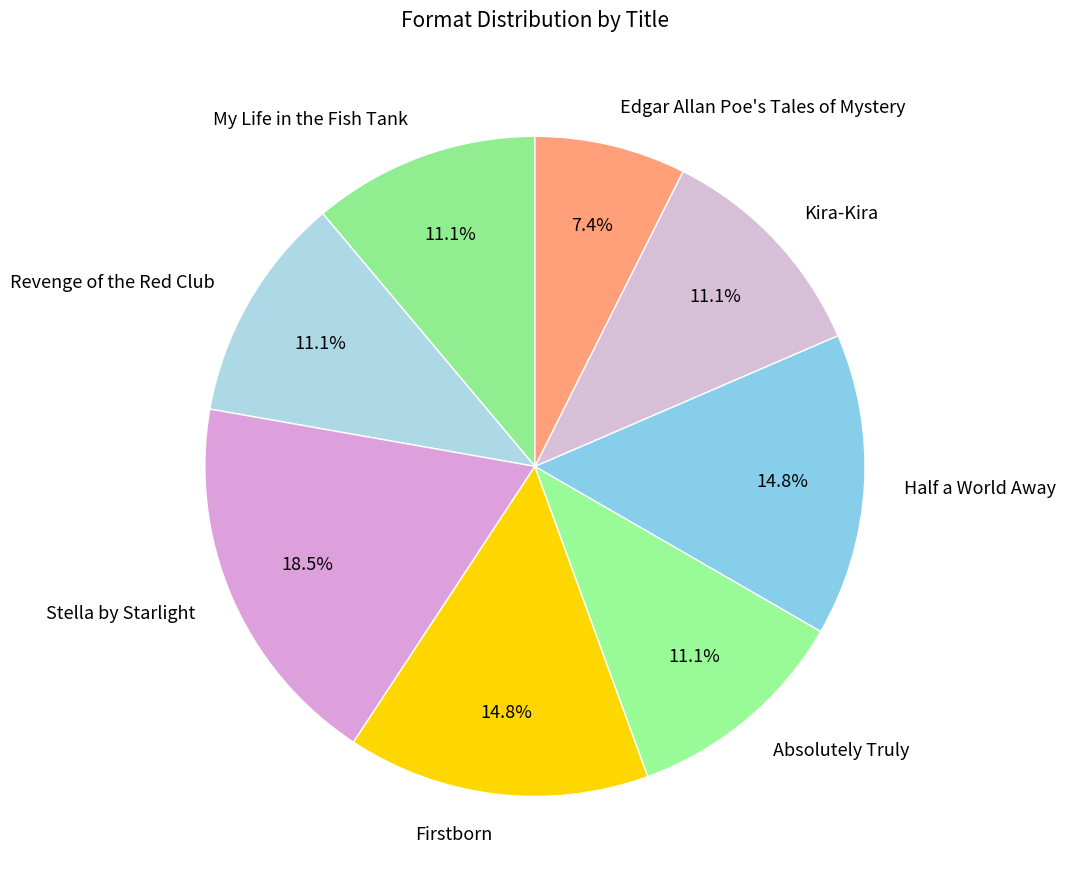

To the nearest percent, what is the average slice percentage?

12%